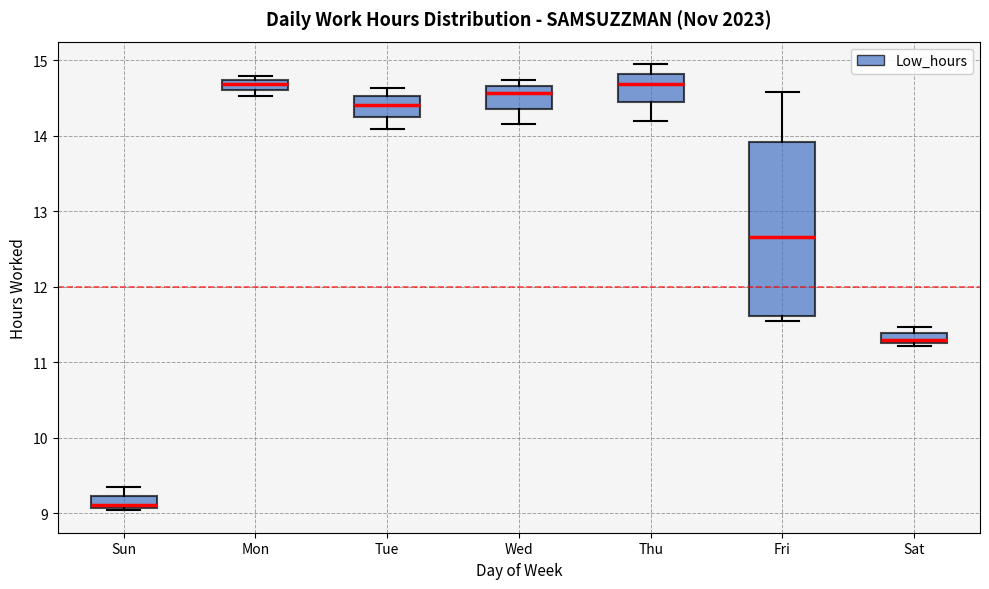

Which box has the lowest median line?

Sun